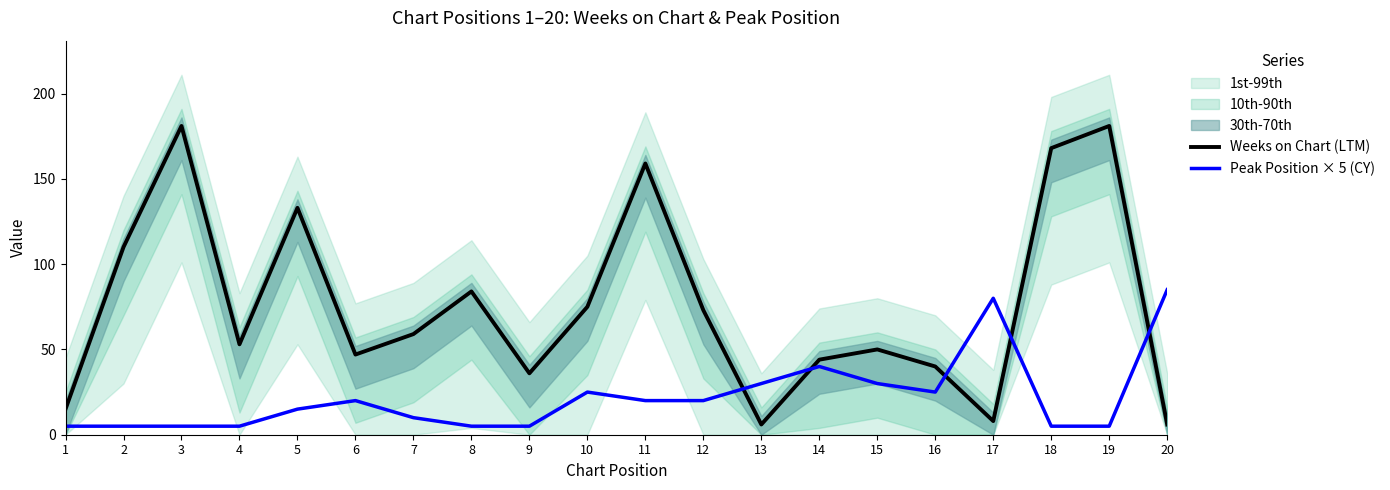

How many interior local valleys does the Peak Position × 5 (CY) series have?

1